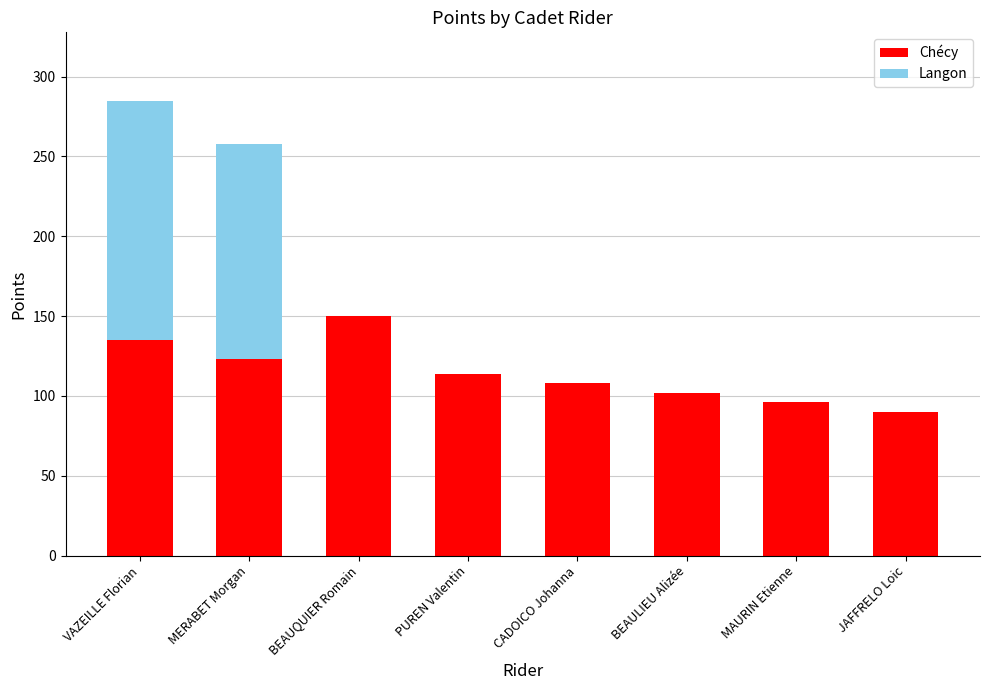

What is the total value across all series at BEAULIEU Alizée?

102